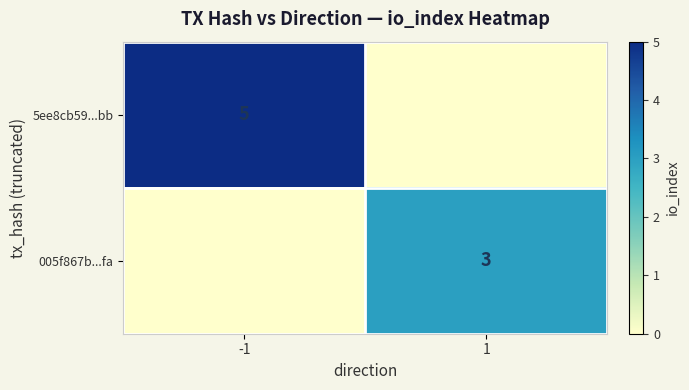

What is the spread (max minus min) of values at -1?

5